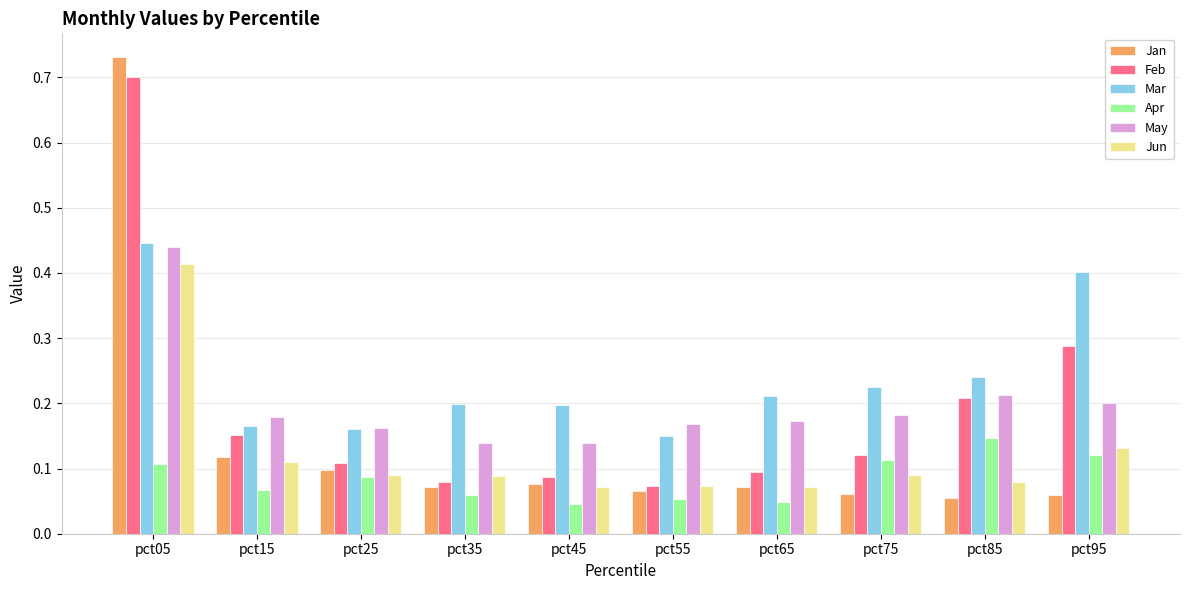

What is the total value across all series at pct15?

0.8